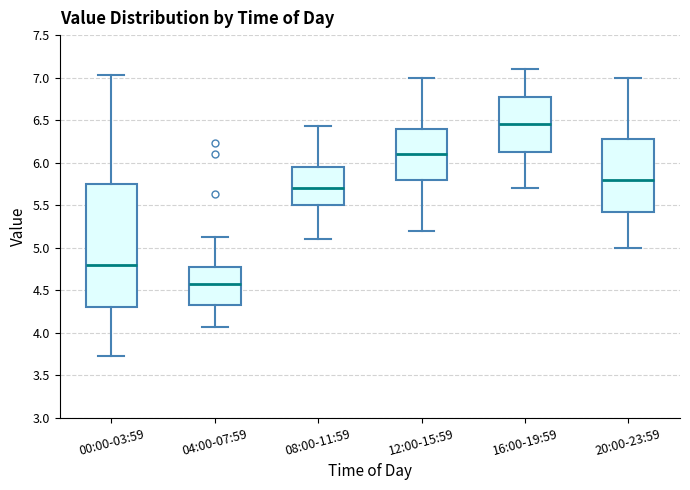

Where is the upper edge of the box for 20:00-23:59 on the y-axis? The values are not printed on the chart, so give them approximately, as read against the axis.

6.30